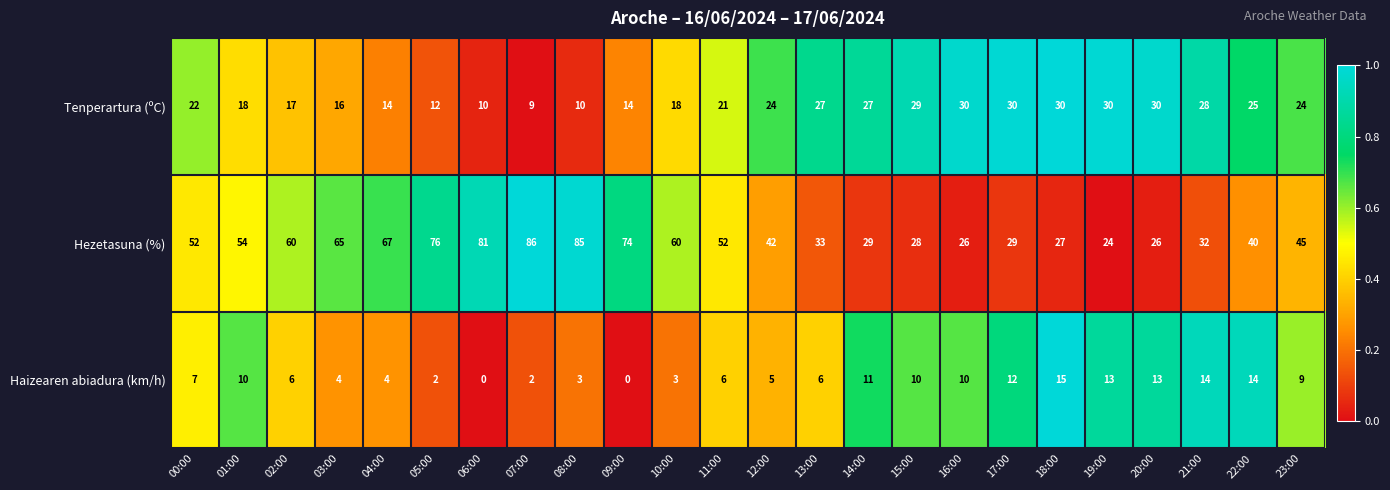

Which series has the widest spread of values?

Hezetasuna (%)